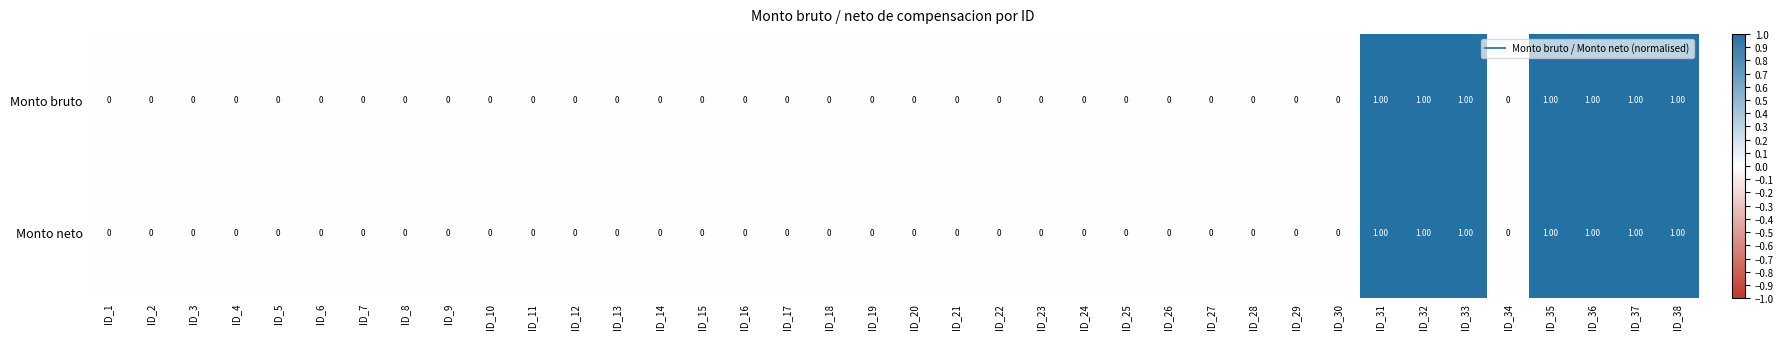

Is the value of Monto bruto at ID_32 greater than the value of Monto neto at ID_16?

Yes